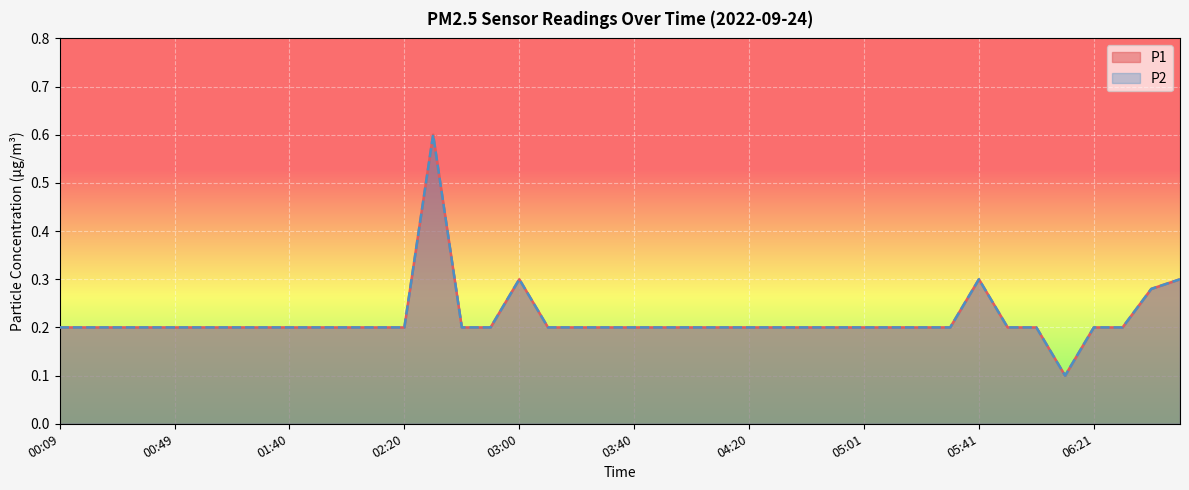

Count the P1 values in the range 0 to 1.

40